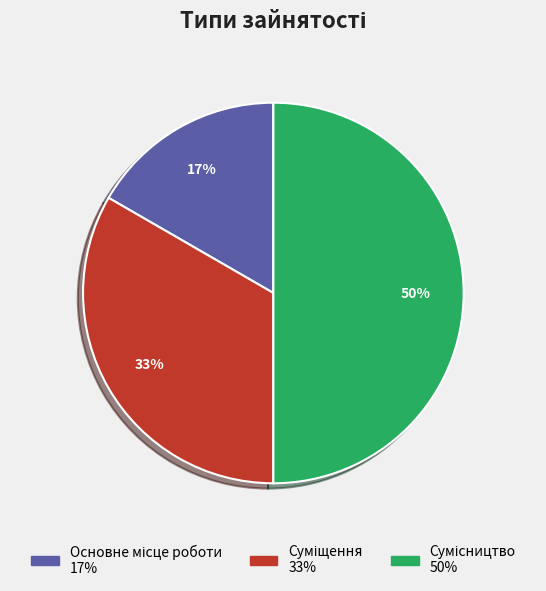

To the nearest percent, what is the average slice percentage?

33%